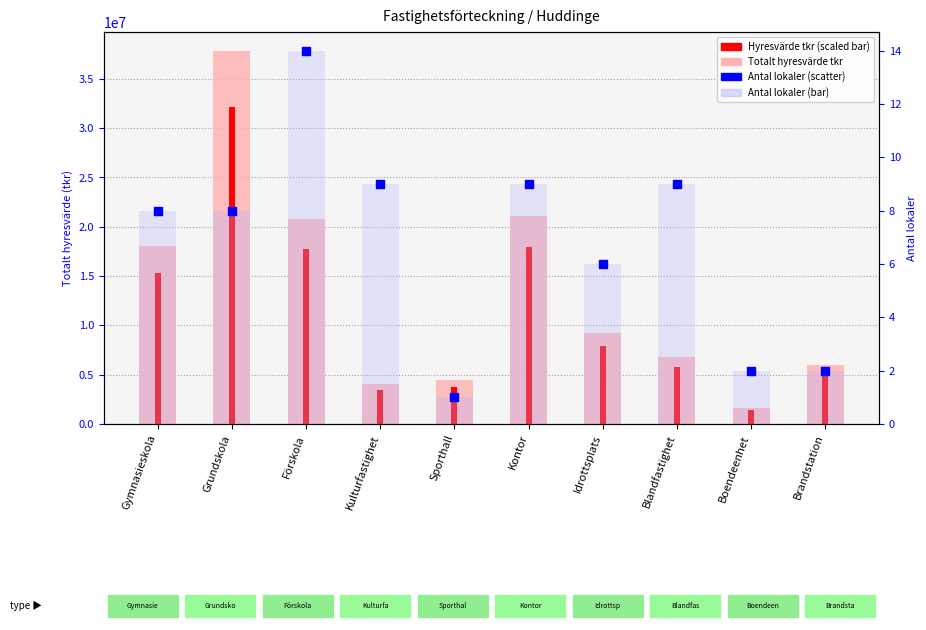

At which category is the sum across all series the highest?

Grundskola